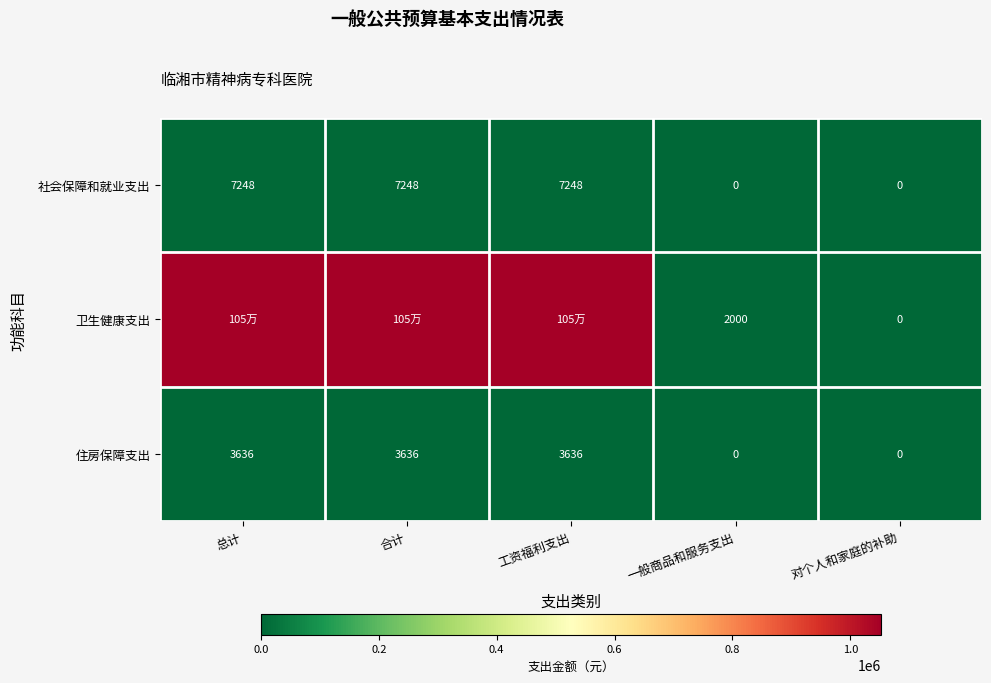

At how many categories does at least one series exceed 118301?

3